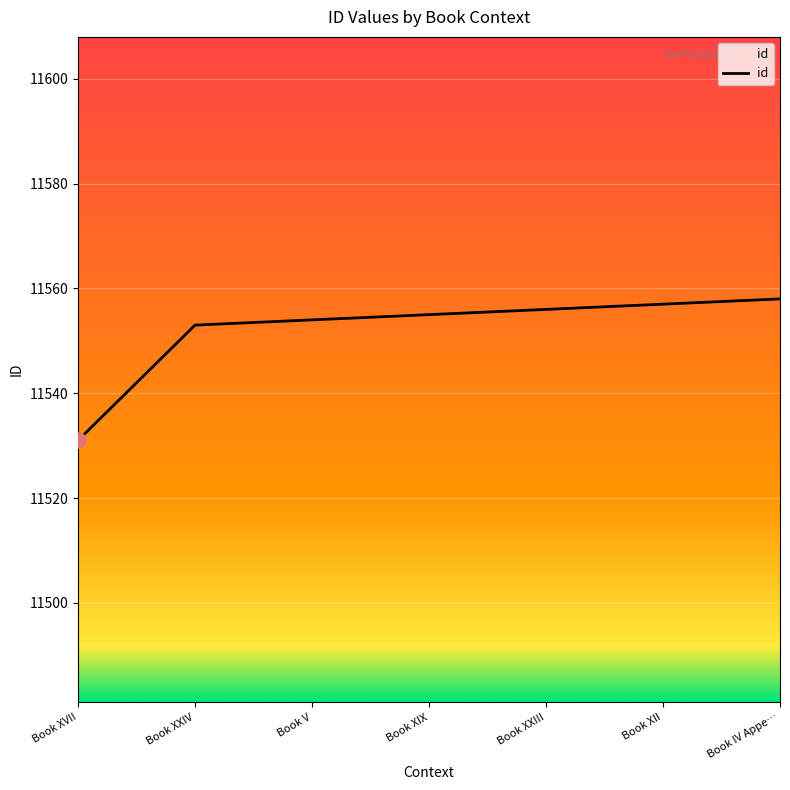

Approximately how many times larger is the value at Book XXIV compared to Book XXIII?

1.0